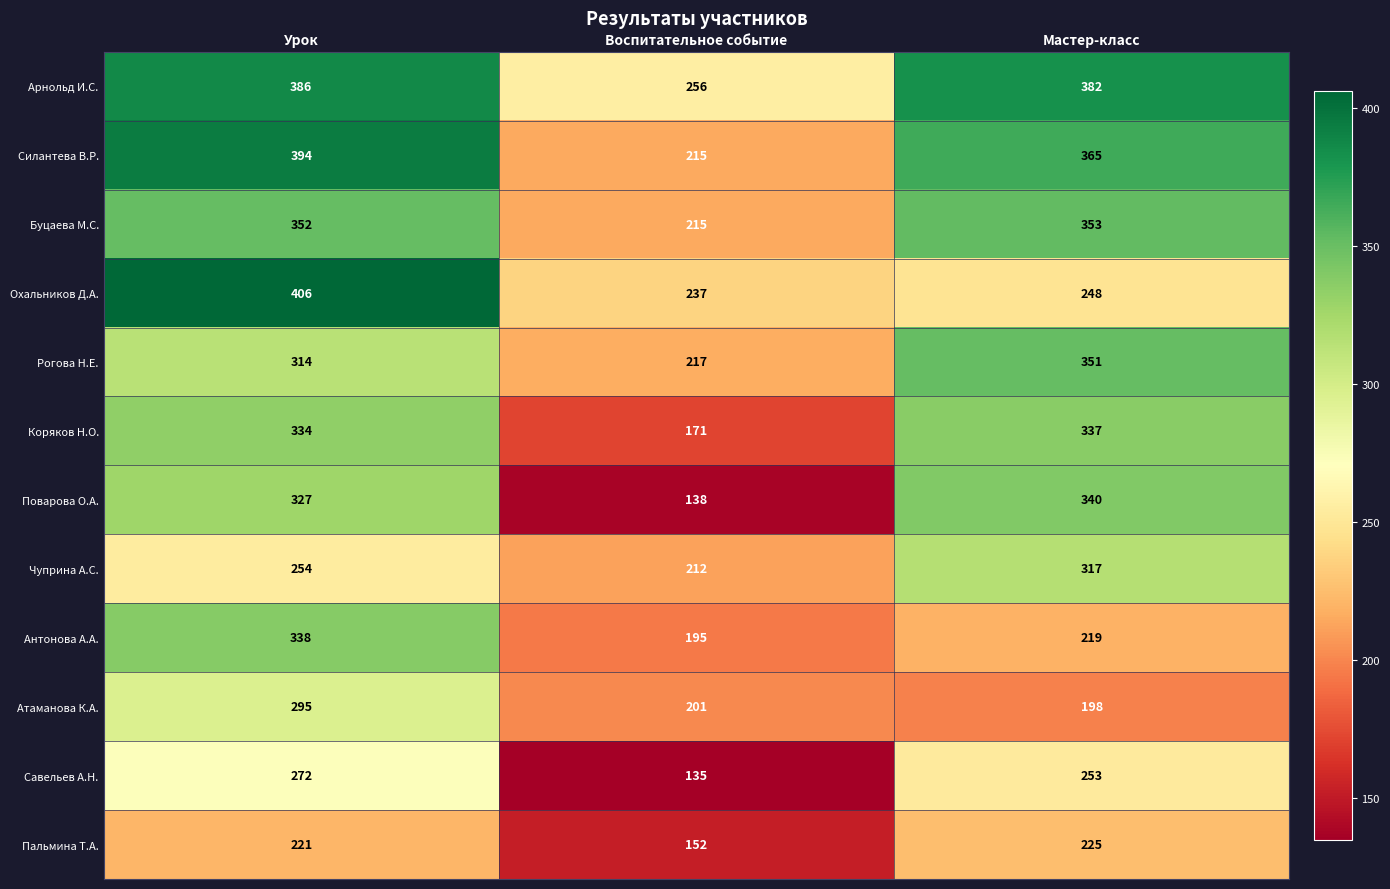

Is it true that Поварова О.А. equals 138 at Воспитательное событие?

True